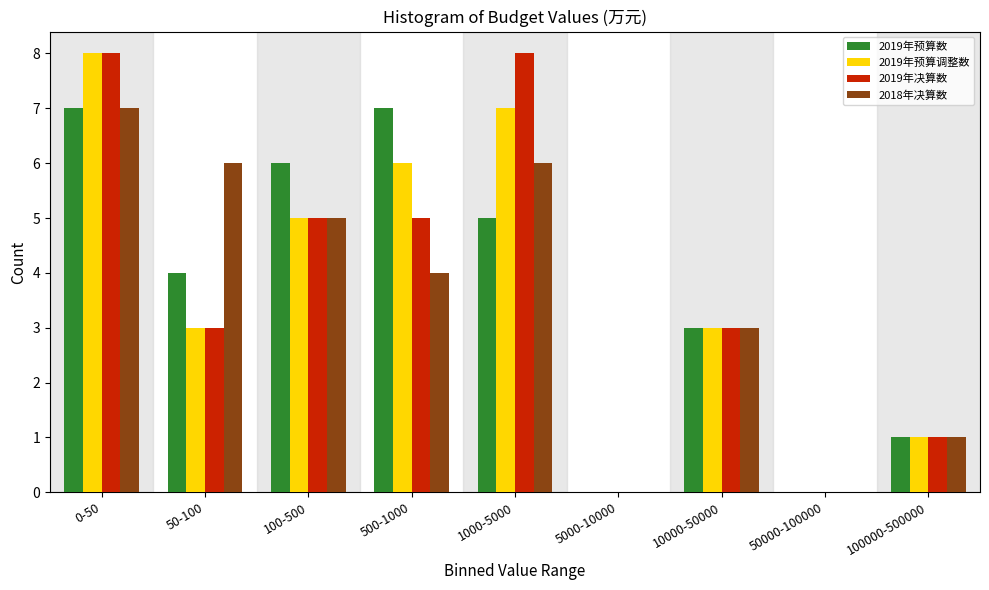

The value of 2018年决算数 at 0-50 is 5. True or false?

False